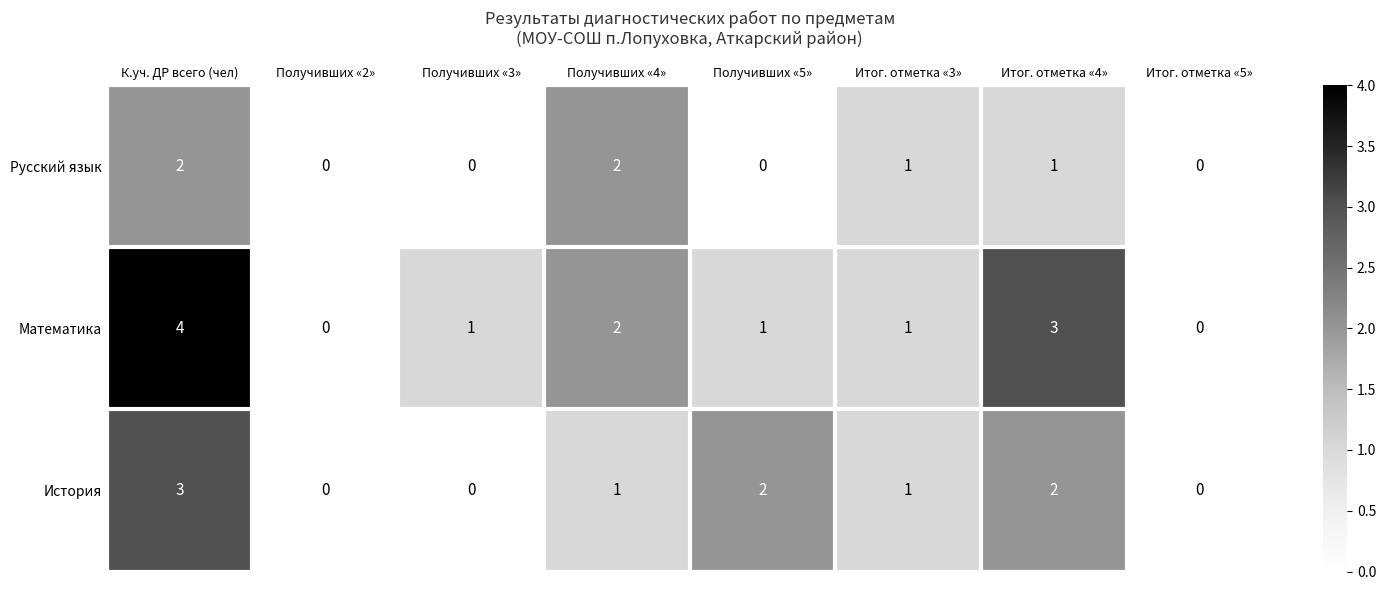

At which label does Математика first exceed 1?

К.уч. ДР всего (чел)